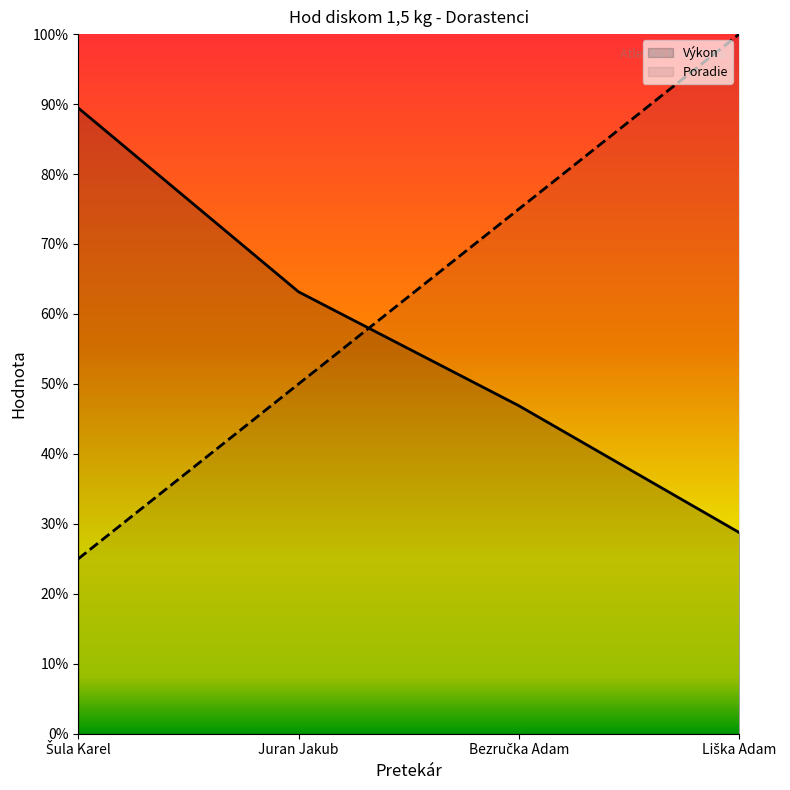

Reading right to left, what are all the values shown in this chart?

Poradie: 50.0	37.5	25.0	12.5
Výkon: 14.4	23.4	31.6	44.7